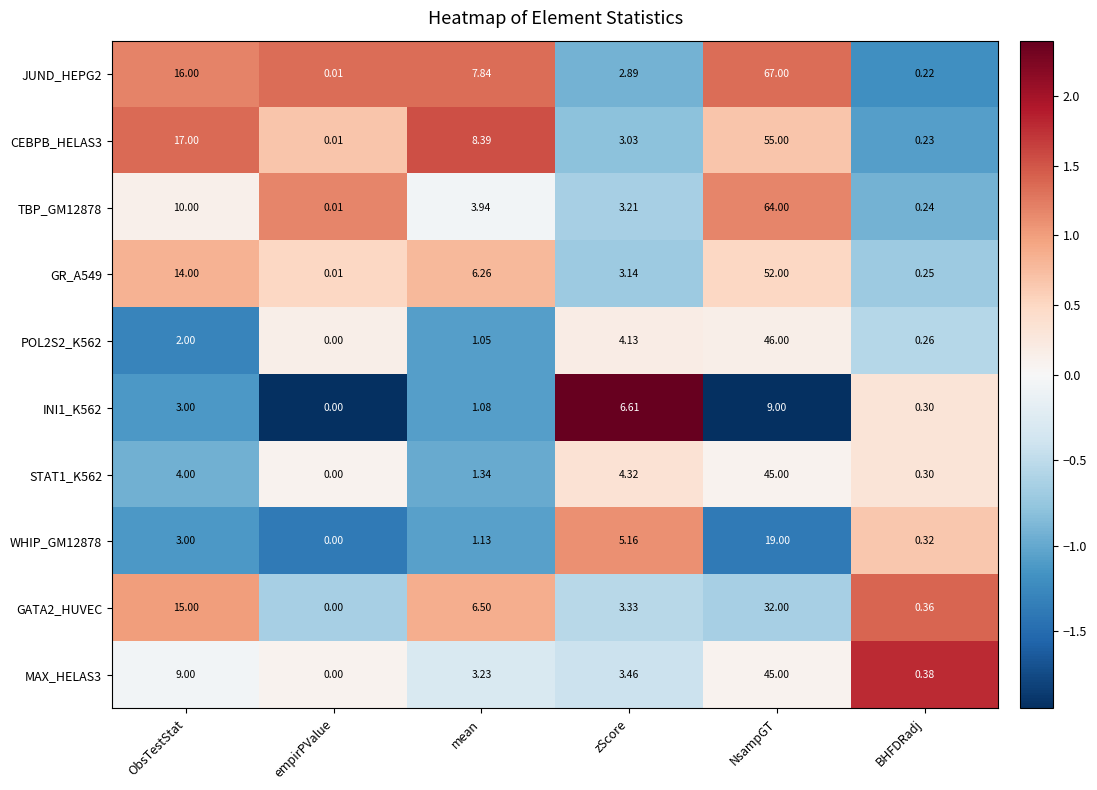

Which series has the largest range (max minus min)?

JUND_HEPG2